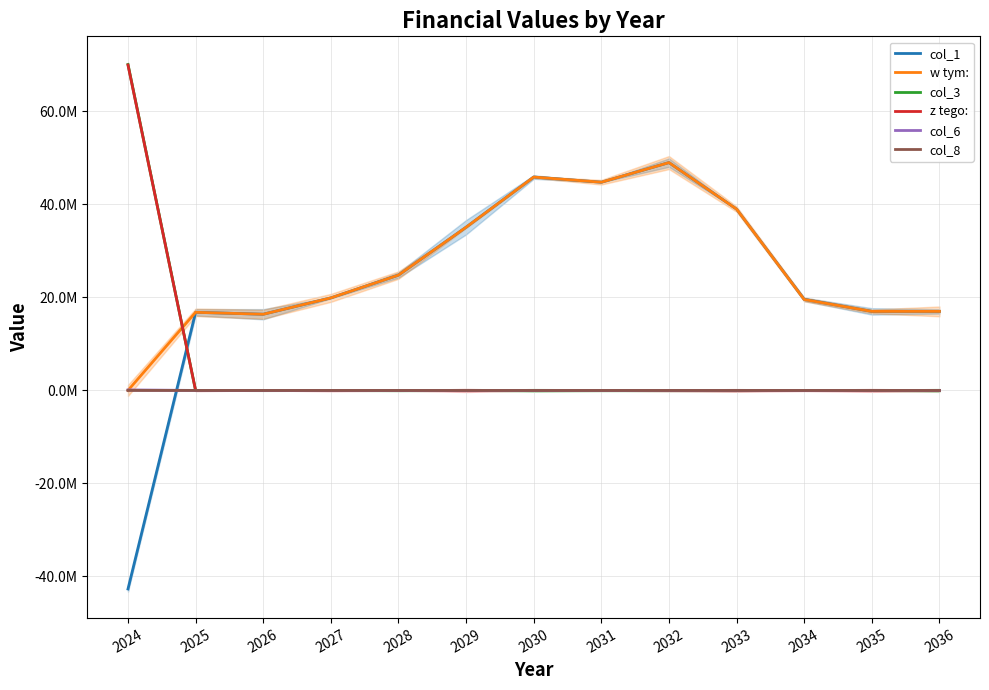

Does the chart display data point markers on the line(s)?

No